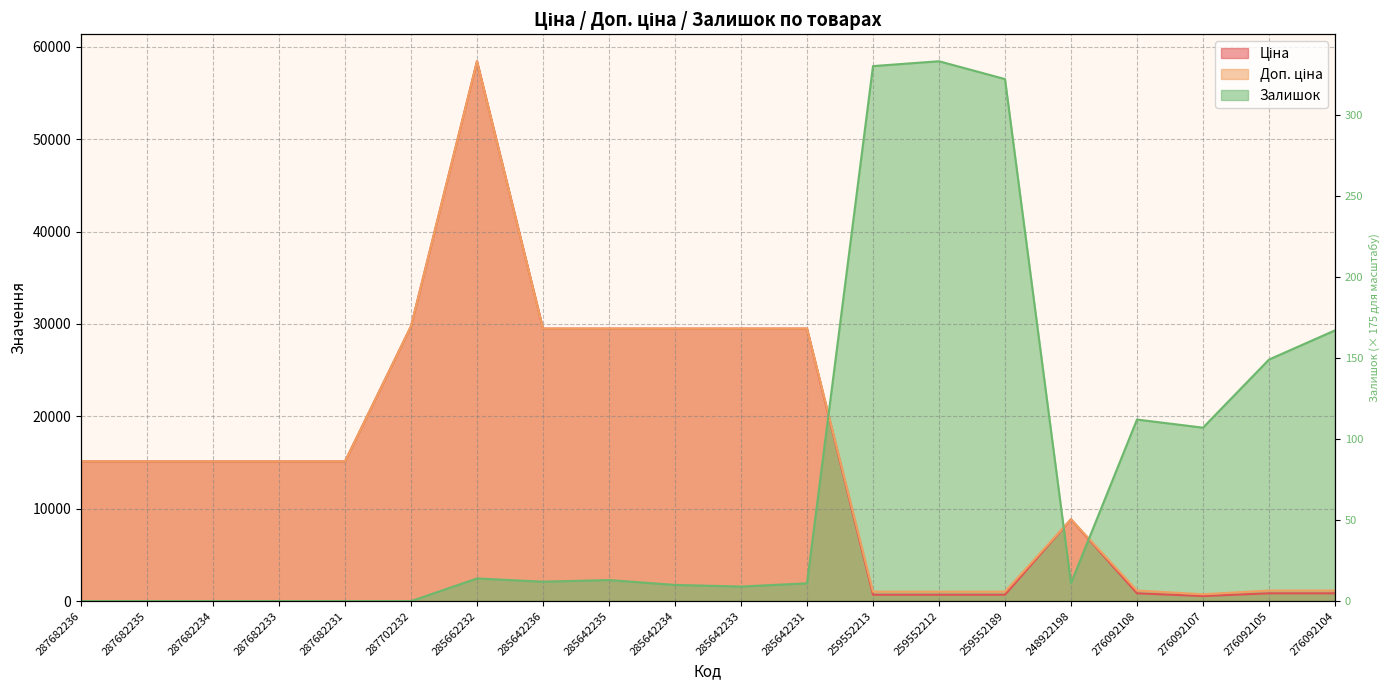

What is the sum of the Залишок values at 276092108 and 285642231?

21581.0